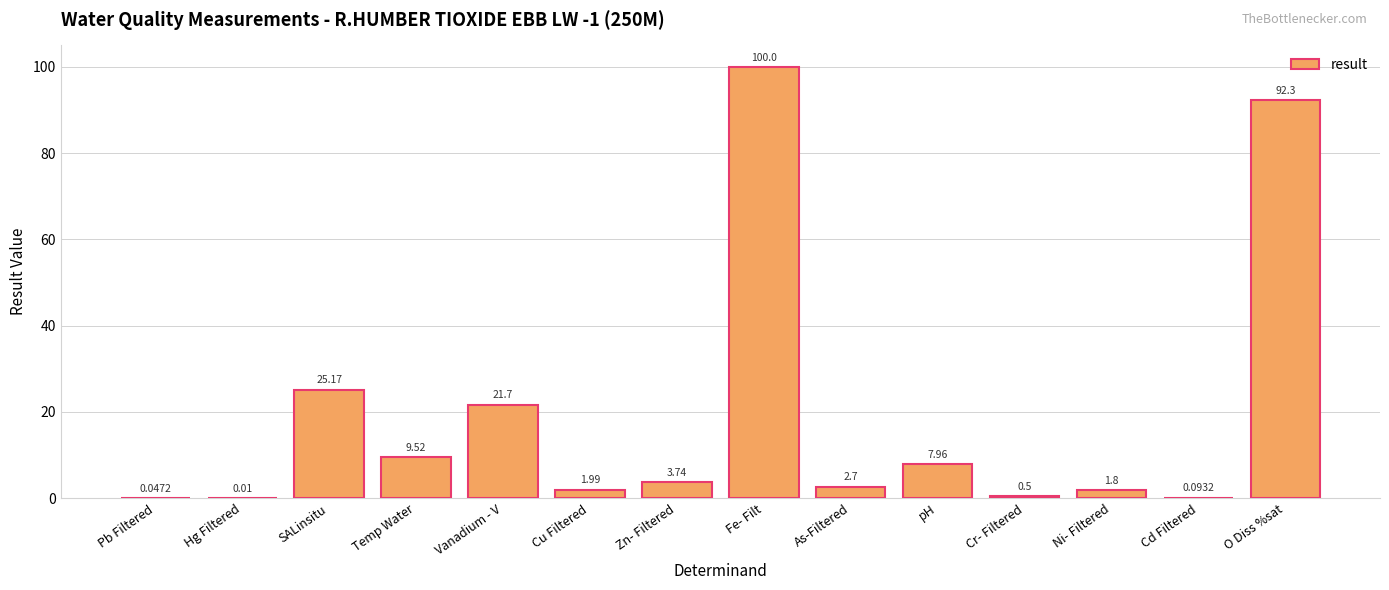

What is the difference between the values at Cr- Filtered and O Diss %sat?

91.8